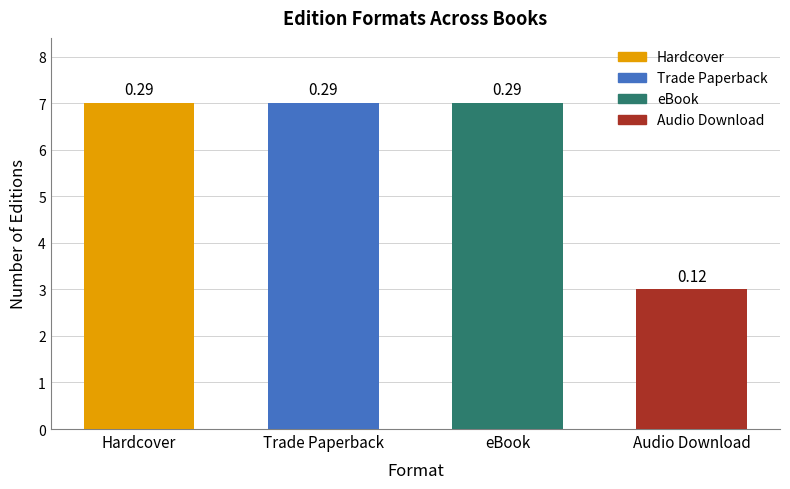

What is the smallest value displayed?

3